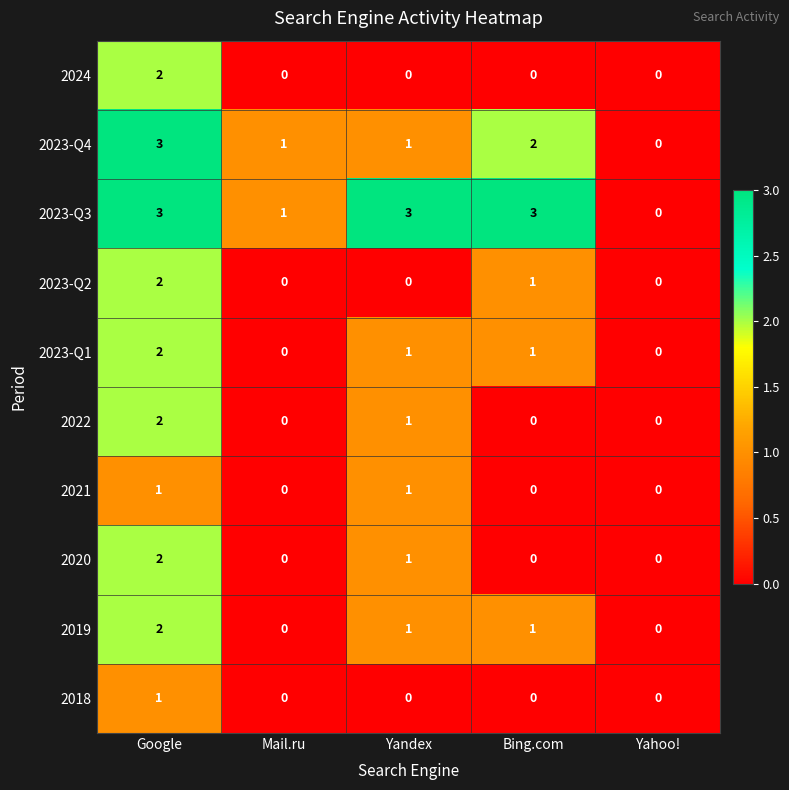

What is the sum of the 2023-Q4 values at Bing.com and Google?

5